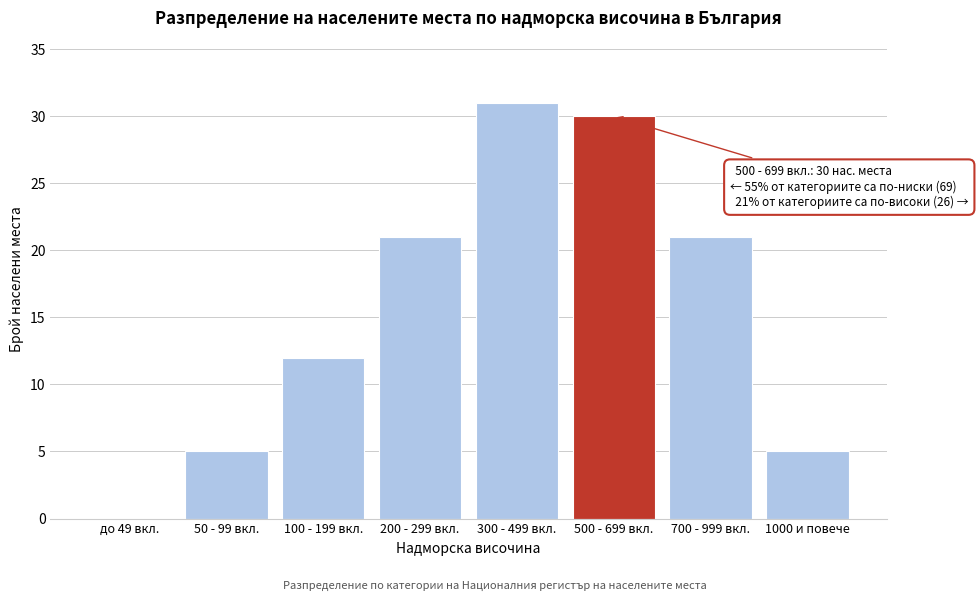

Reading left to right, extract all data points from this chart.

до 49 вкл.=0	50 - 99 вкл.=5	100 - 199 вкл.=12	200 - 299 вкл.=21	300 - 499 вкл.=31	500 - 699 вкл.=30	700 - 999 вкл.=21	1000 и повече=5